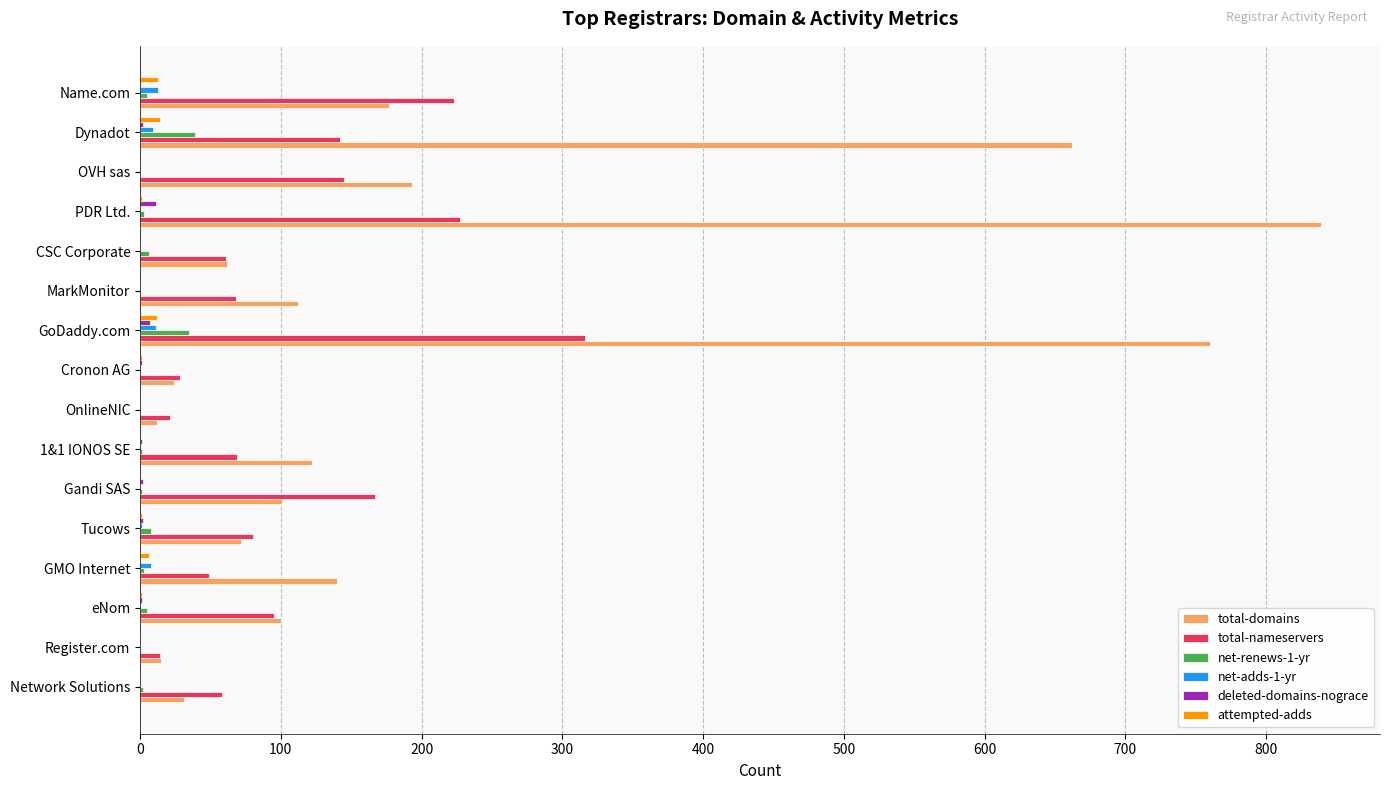

The value of attempted-adds at OVH sas is 0. True or false?

True